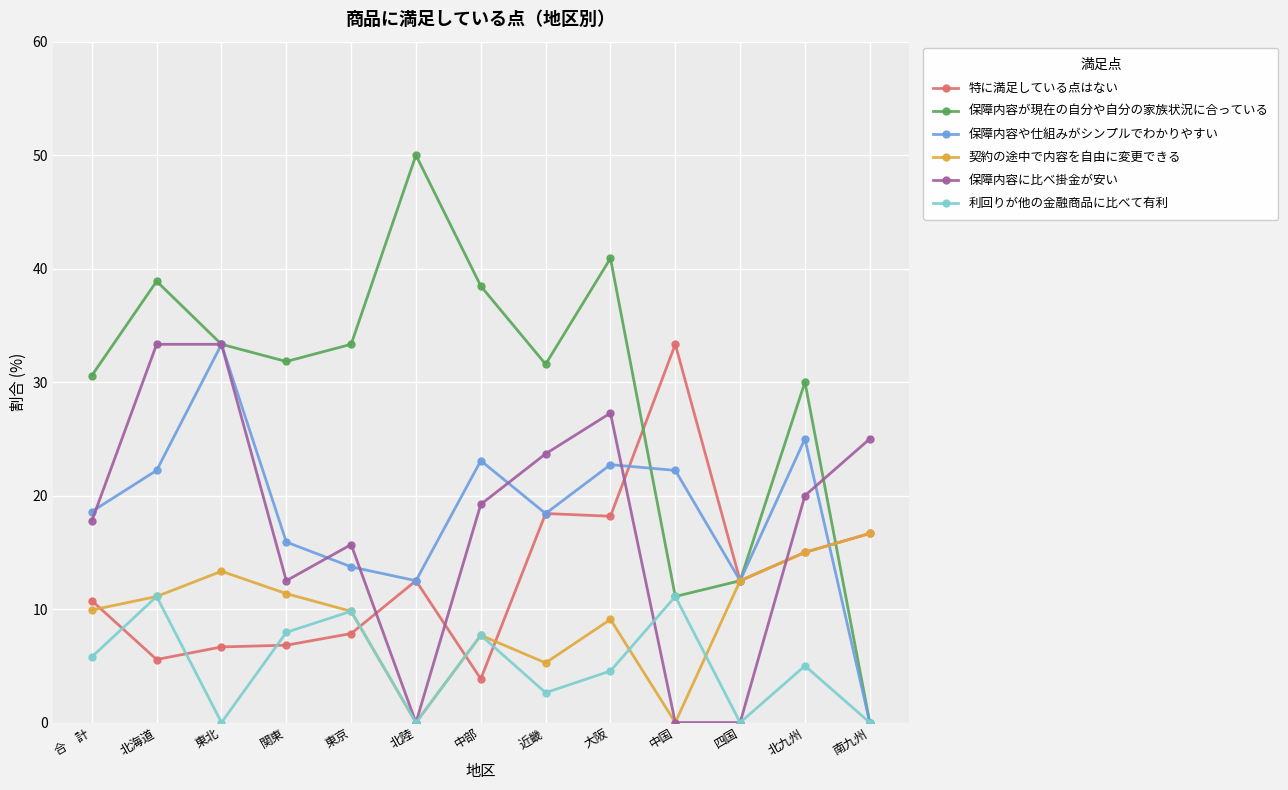

How many distinct data groups are displayed?

6